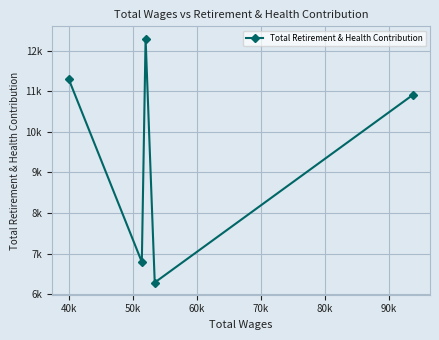

Is this an area chart (filled region under the line)?

No